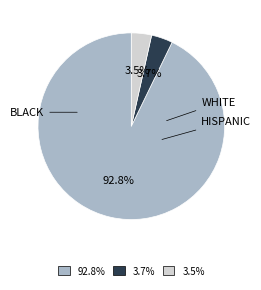

Does any single category account for the majority?

Yes